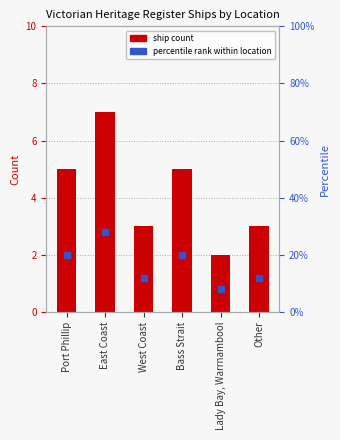

Is the value of ship count at East Coast greater than the value of percentile rank at East Coast?

No